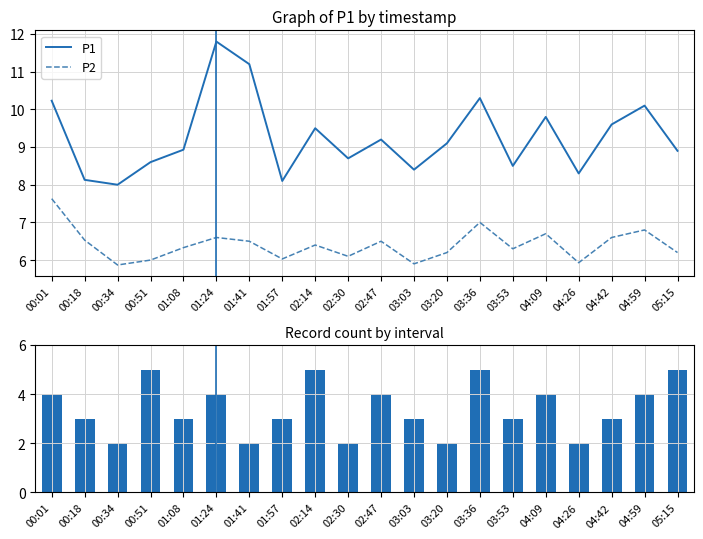

True or false: P1 and P2 cross at least once.

False